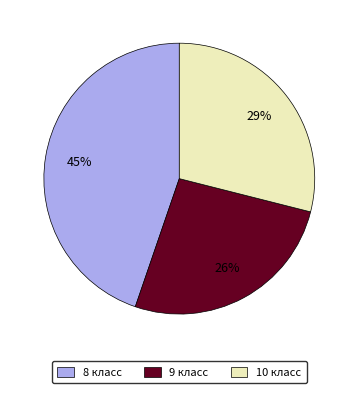

Combined, do 9 класс and 8 класс account for over 50%?

Yes